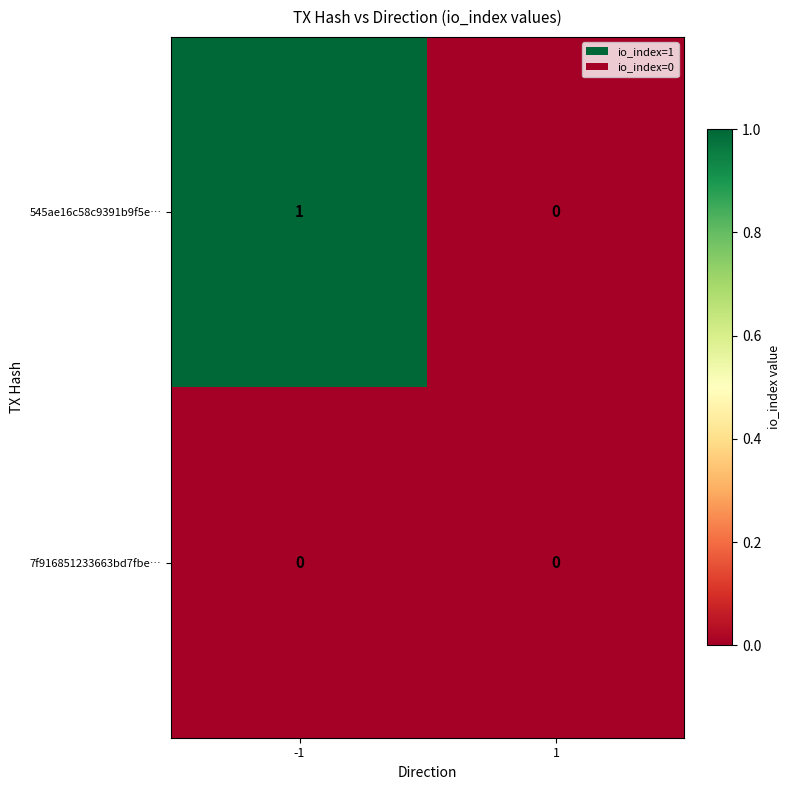

How many values in the 545ae16c58c9391b9f5e… series are below 1?

1